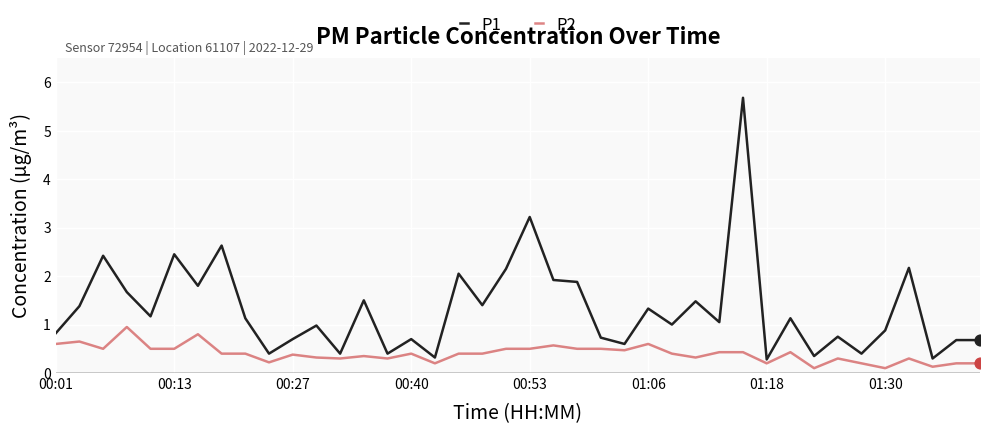

Which series has the largest total across all categories?

P1